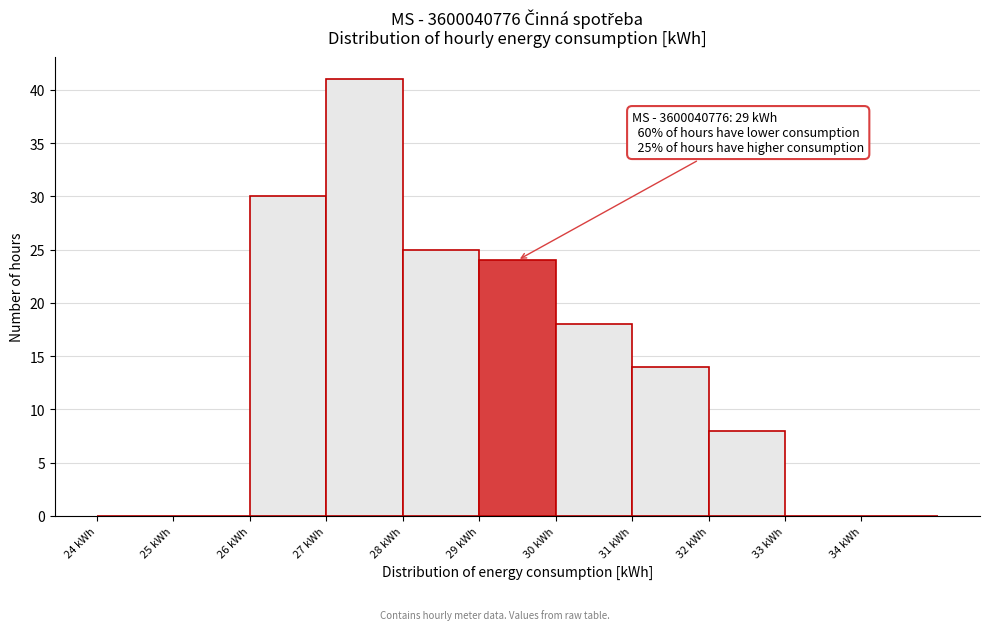

Over which range of the x-axis is the bar tallest?

27 to 28